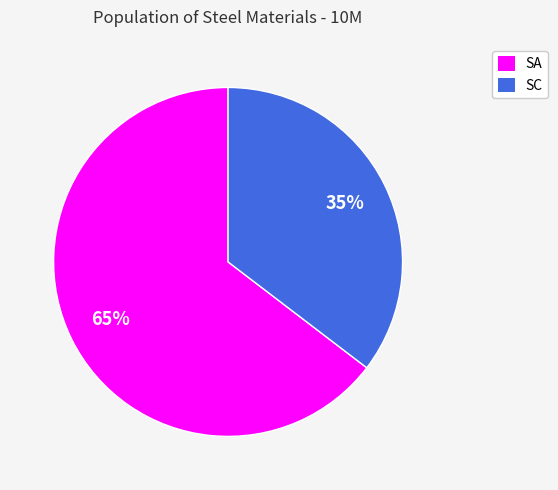

To the nearest percent, what is the average slice percentage?

50%